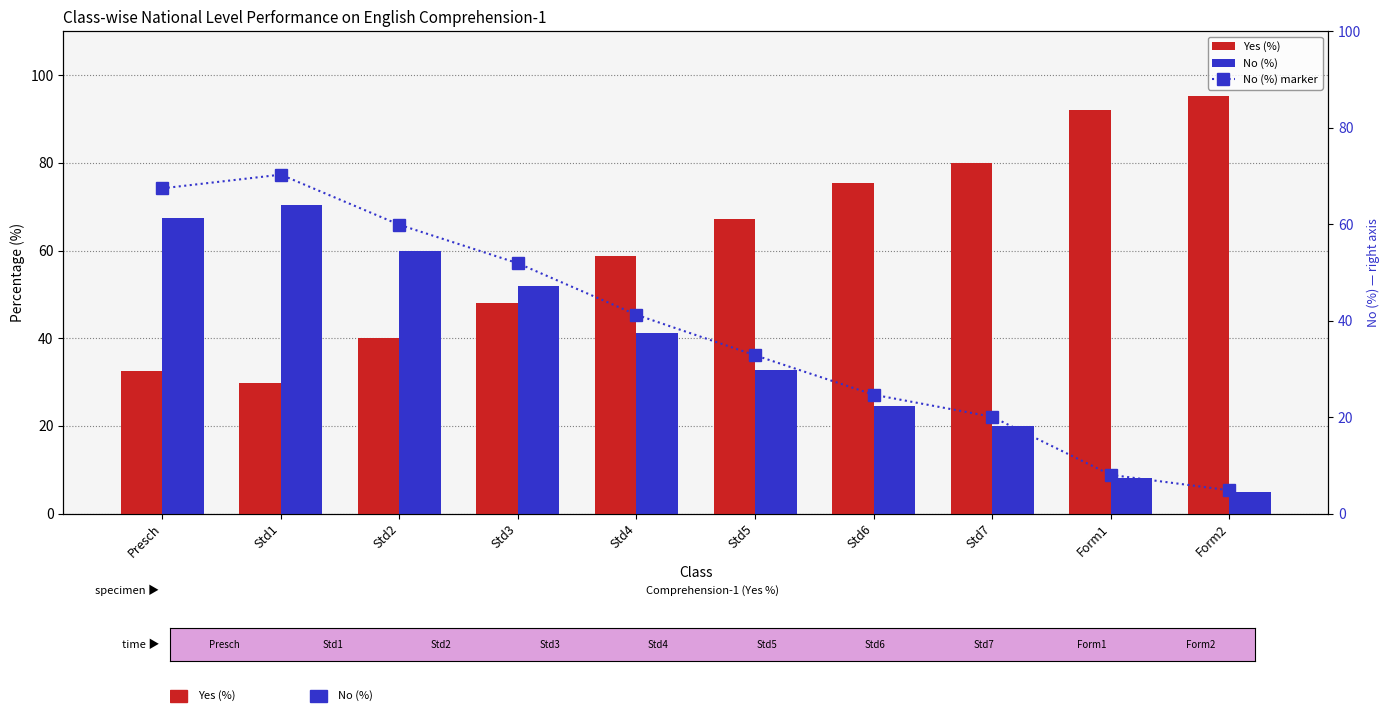

Which series has the largest total across all categories?

Yes (%)